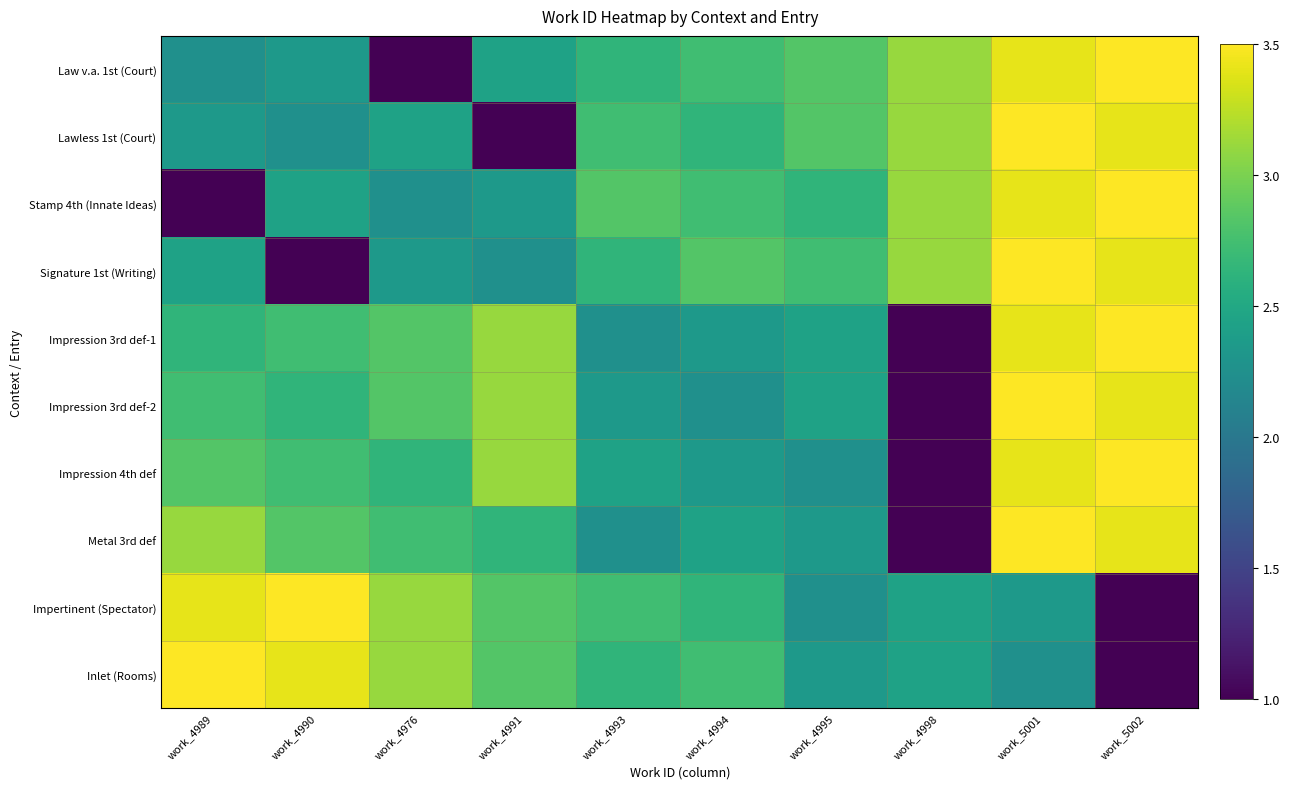

Reading right to left, transcribe all the data shown in this chart.

Law v.a. 1st (Court): work_5002=3.5	work_5001=3.4	work_4998=3.1	work_4995=2.8	work_4994=2.7	work_4993=2.6	work_4991=2.4	work_4976=1.0	work_4990=2.3	work_4989=2.2
Lawless 1st (Court): work_5002=3.4	work_5001=3.5	work_4998=3.1	work_4995=2.8	work_4994=2.6	work_4993=2.7	work_4991=1.0	work_4976=2.4	work_4990=2.2	work_4989=2.3
Stamp 4th (Innate Ideas): work_5002=3.5	work_5001=3.4	work_4998=3.1	work_4995=2.6	work_4994=2.7	work_4993=2.8	work_4991=2.3	work_4976=2.2	work_4990=2.4	work_4989=1.0
Signature 1st (Writing): work_5002=3.4	work_5001=3.5	work_4998=3.1	work_4995=2.7	work_4994=2.8	work_4993=2.6	work_4991=2.2	work_4976=2.3	work_4990=1.0	work_4989=2.4
Impression 3rd def-1: work_5002=3.5	work_5001=3.4	work_4998=1.0	work_4995=2.4	work_4994=2.3	work_4993=2.2	work_4991=3.1	work_4976=2.8	work_4990=2.7	work_4989=2.6
Impression 3rd def-2: work_5002=3.4	work_5001=3.5	work_4998=1.0	work_4995=2.4	work_4994=2.2	work_4993=2.3	work_4991=3.1	work_4976=2.8	work_4990=2.6	work_4989=2.7
Impression 4th def: work_5002=3.5	work_5001=3.4	work_4998=1.0	work_4995=2.2	work_4994=2.3	work_4993=2.4	work_4991=3.1	work_4976=2.6	work_4990=2.7	work_4989=2.8
Metal 3rd def: work_5002=3.4	work_5001=3.5	work_4998=1.0	work_4995=2.3	work_4994=2.4	work_4993=2.2	work_4991=2.6	work_4976=2.7	work_4990=2.8	work_4989=3.1
Impertinent (Spectator): work_5002=1.0	work_5001=2.3	work_4998=2.4	work_4995=2.2	work_4994=2.6	work_4993=2.7	work_4991=2.8	work_4976=3.1	work_4990=3.5	work_4989=3.4
Inlet (Rooms): work_5002=1.0	work_5001=2.2	work_4998=2.4	work_4995=2.3	work_4994=2.7	work_4993=2.6	work_4991=2.8	work_4976=3.1	work_4990=3.4	work_4989=3.5